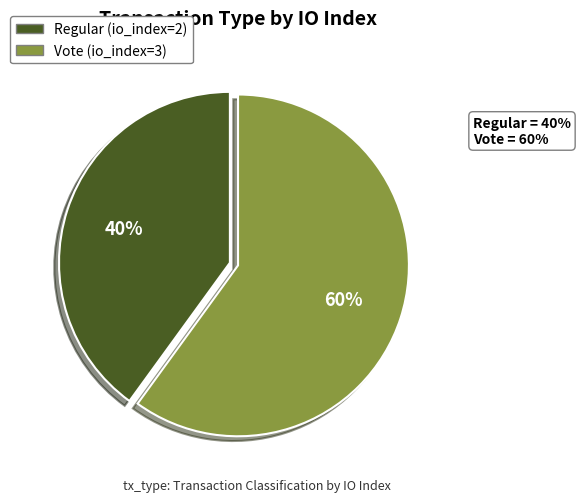

Count the number of slices in the pie.

2